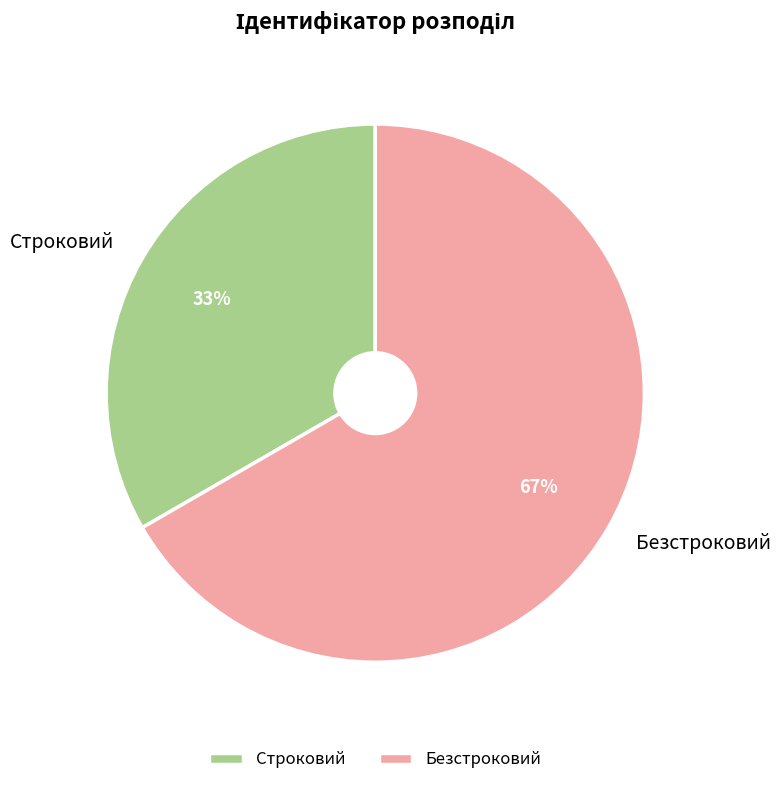

To the nearest percent, what is the combined percentage of Безстроковий and Строковий?

100%